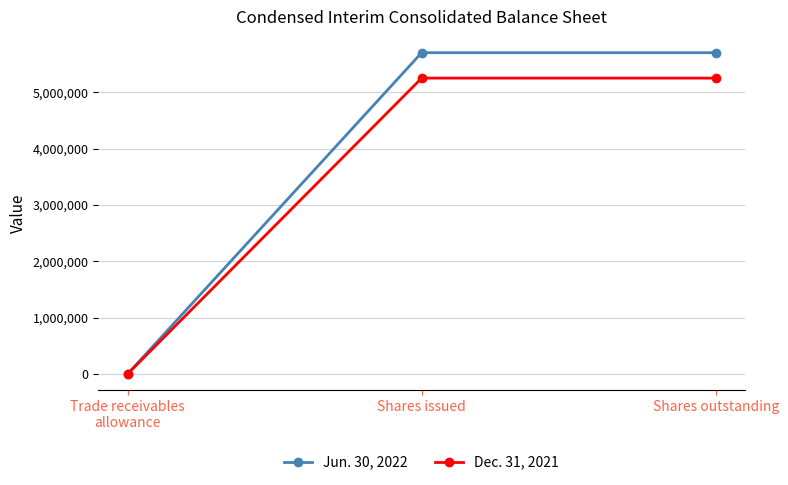

What is the lowest value of the Dec. 31, 2021 series?

123